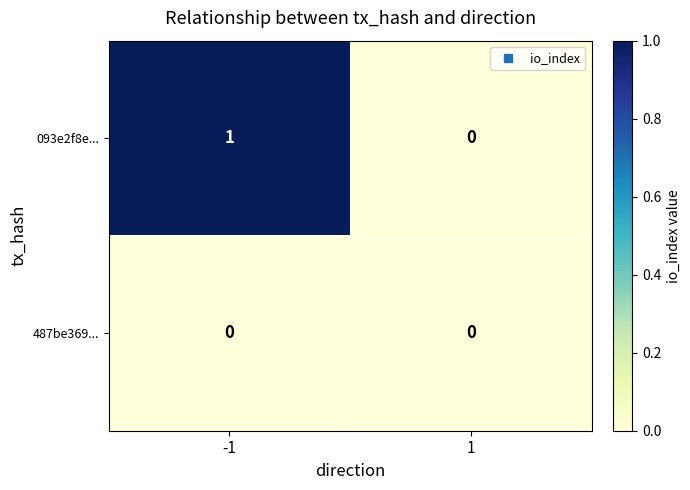

The 093e2f8e... series shows 0 at 1. True or false?

True